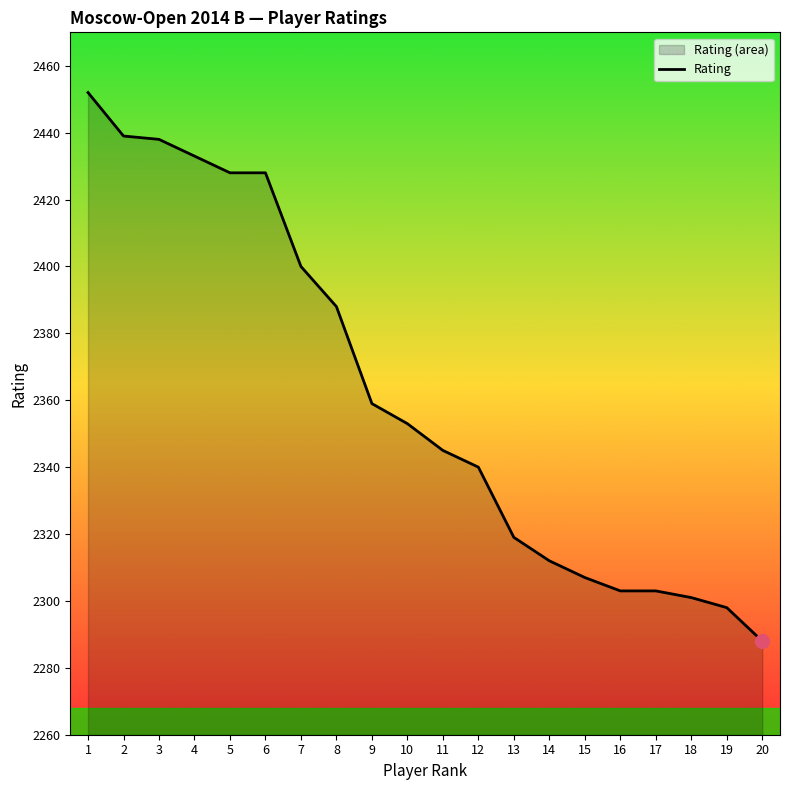

Where is the data nearest to the value 2370?

9